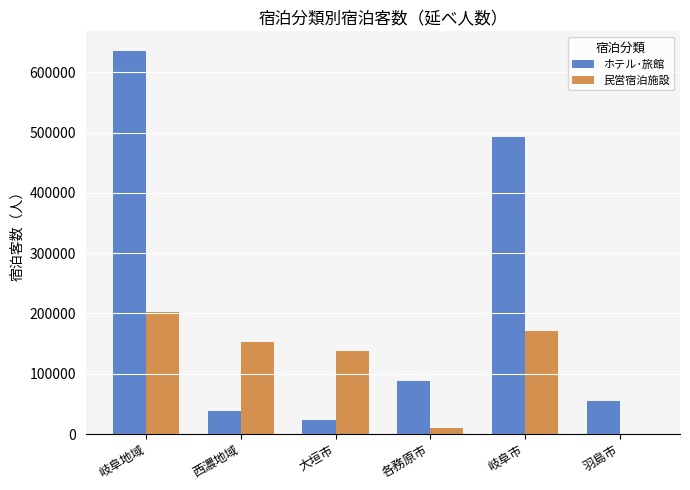

Reading left to right, list all the values displayed in this chart.

ホテル･旅館: 636086	38082	22458	88021	492314	54331
民営宿泊施設: 202908	151934	137900	9655	171467	837